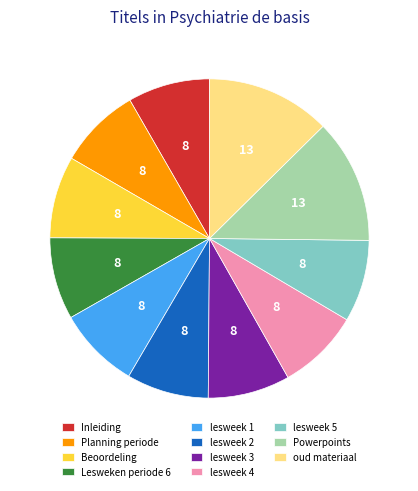

The oud materiaal slice represents 1% of the pie. True or false?

False